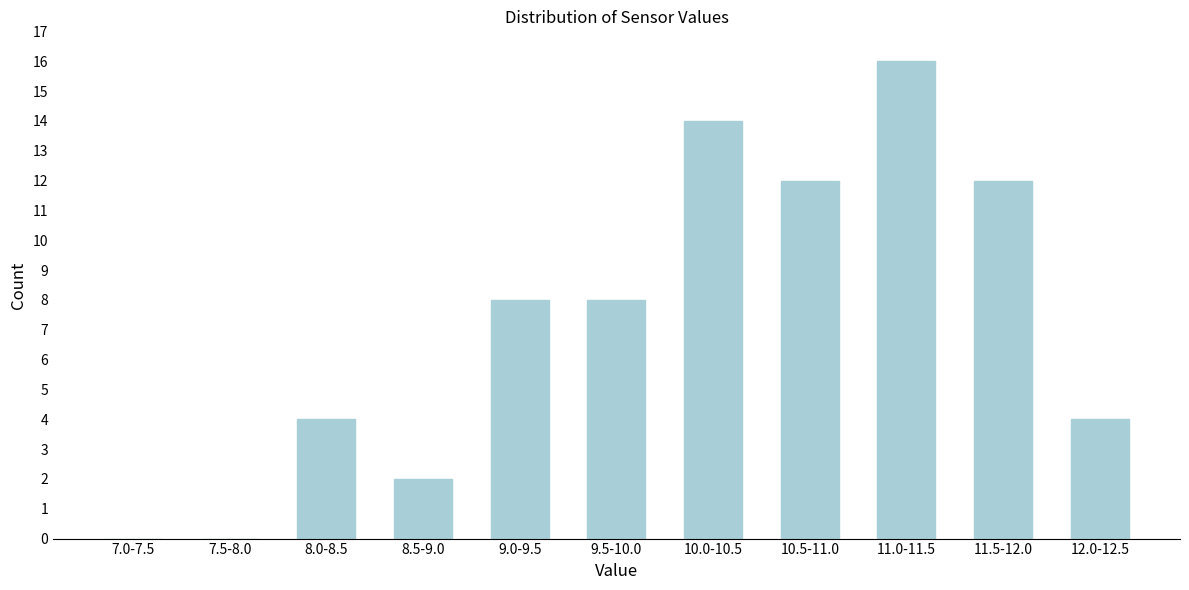

Reading left to right, what are all the values shown in this chart?

7.0-7.5=0	7.5-8.0=0	8.0-8.5=4	8.5-9.0=2	9.0-9.5=8	9.5-10.0=8	10.0-10.5=14	10.5-11.0=12	11.0-11.5=16	11.5-12.0=12	12.0-12.5=4